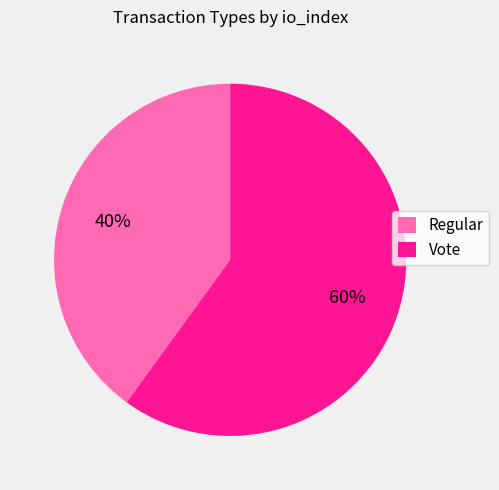

Combined, do Regular and Vote account for over 50%?

Yes